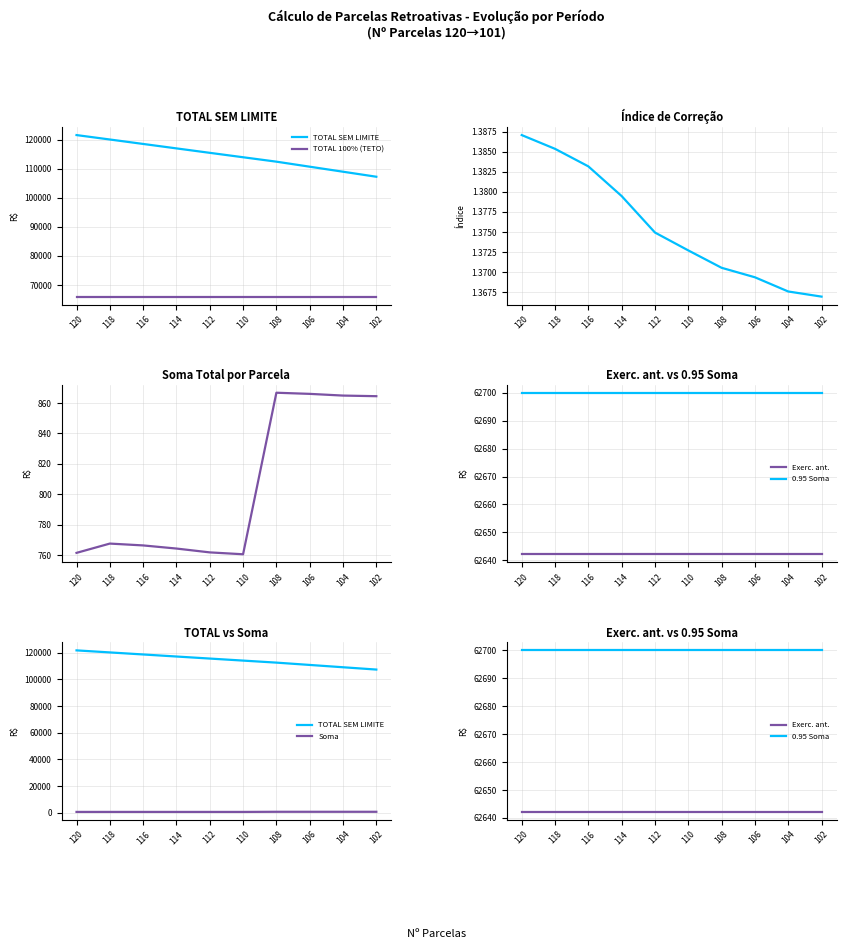

The Indice series shows 0.5 at 118. True or false?

False